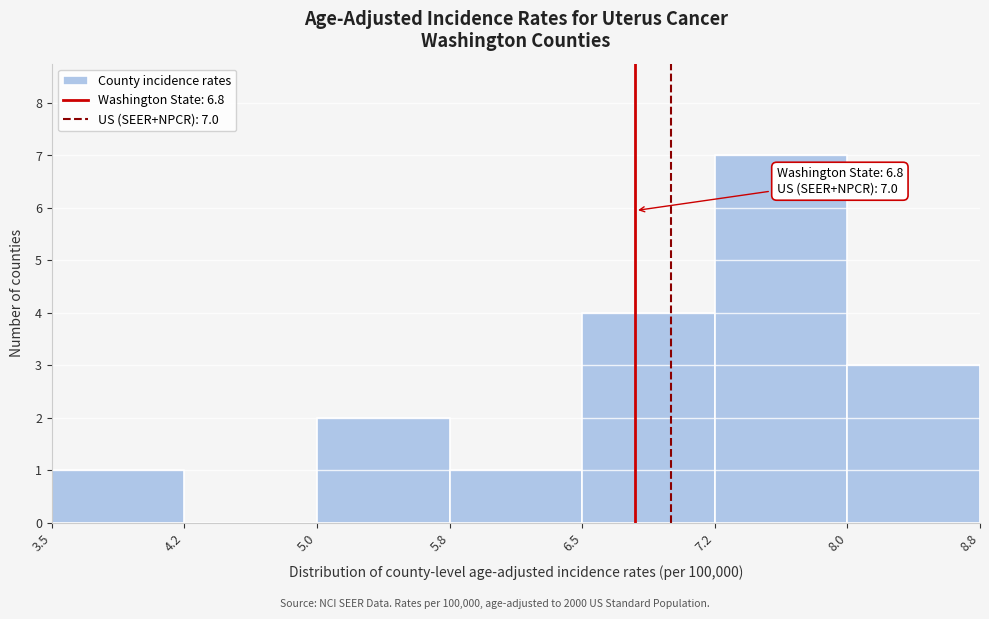

Over which range of the x-axis is the bar tallest?

7.2 to 8.0